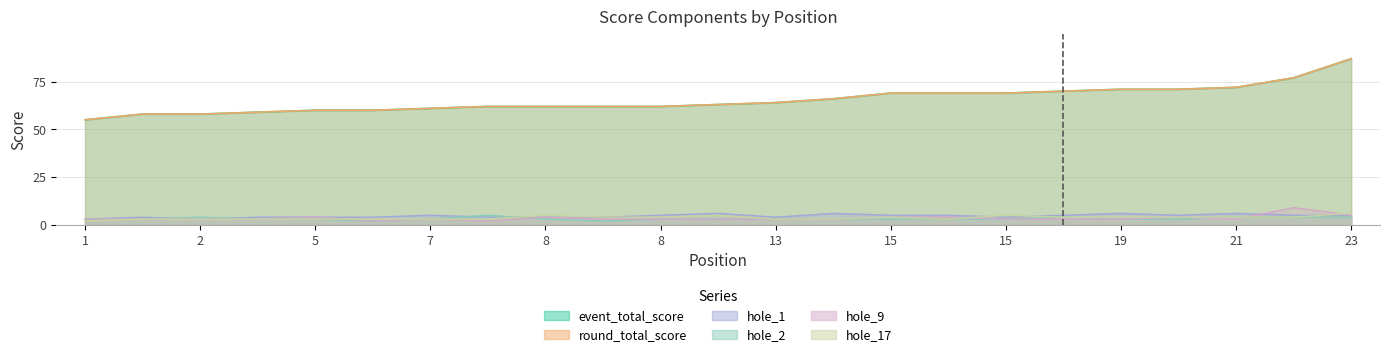

How many times do hole_9 and hole_1 cross each other?

1